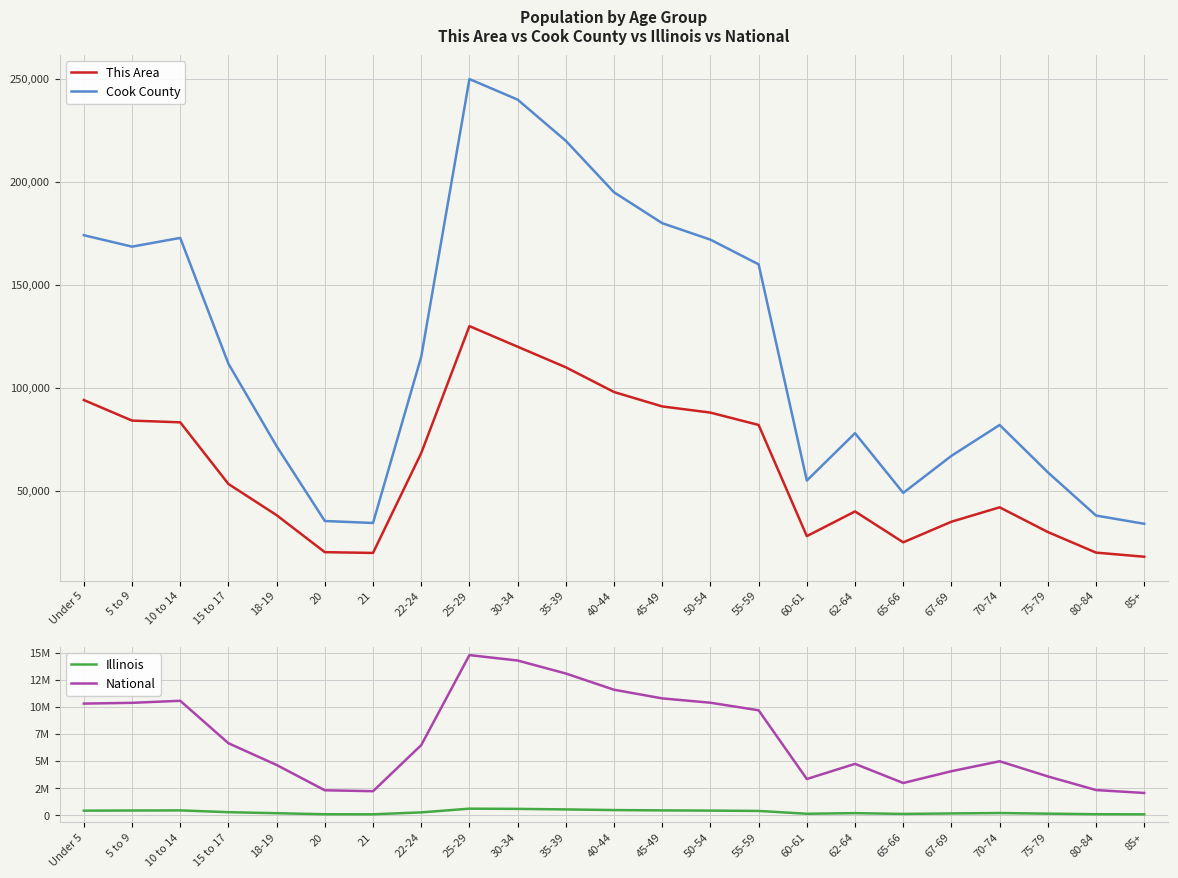

The National series shows 2223198 at 21. True or false?

True